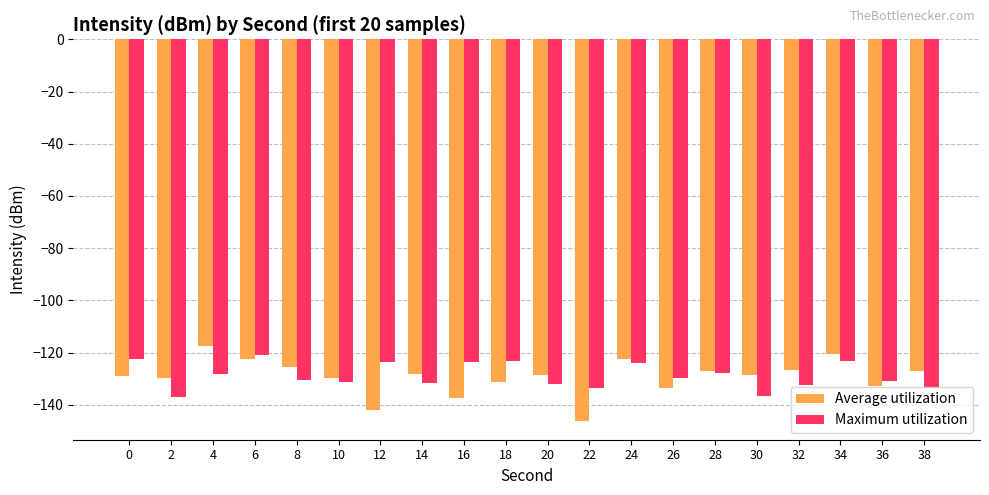

True or false: Average utilization has a value of -60.7 at 14.

False